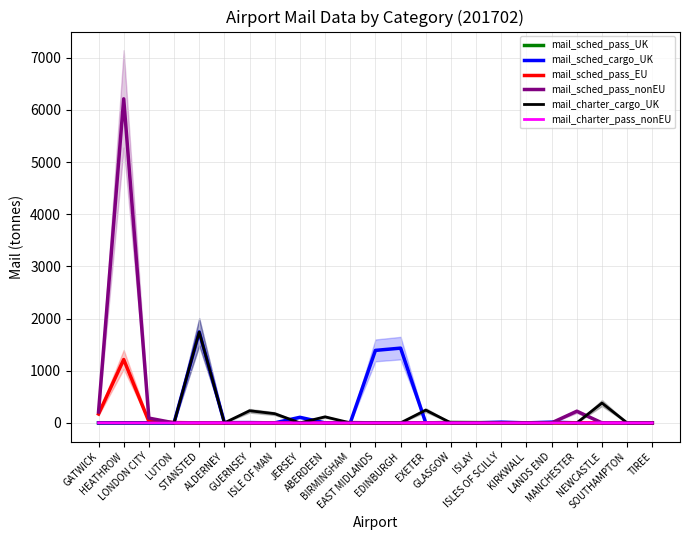

True or false: mail_sched_pass_EU and mail_sched_pass_nonEU intersect in this chart.

True